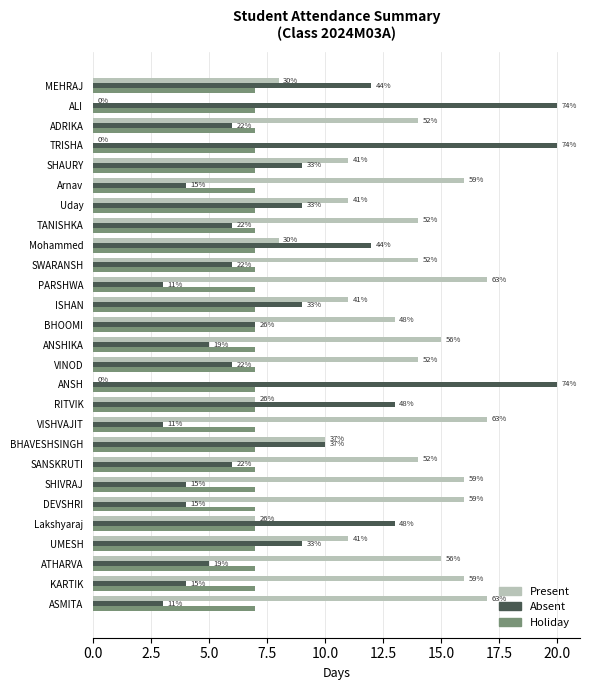

What are all the series names shown in the legend?

Present, Absent, Holiday